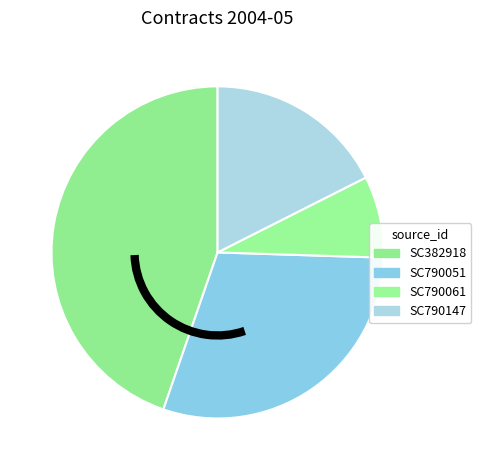

How many segments does this pie chart have?

4